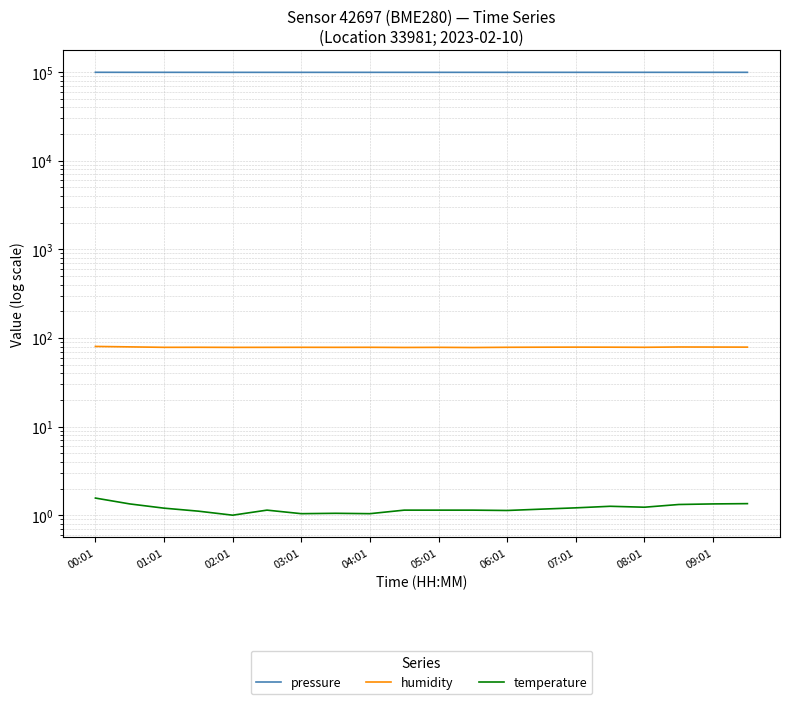

True or false: temperature and humidity intersect in this chart.

False